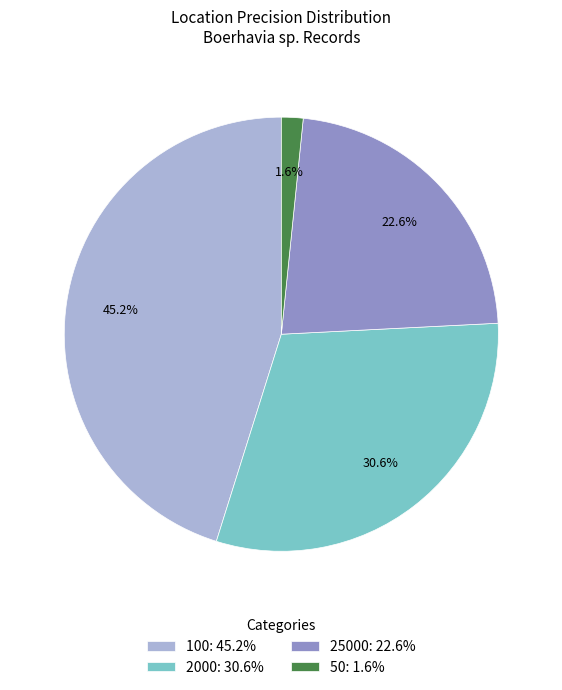

Which category has the smallest portion of the pie?

50: 1.6%